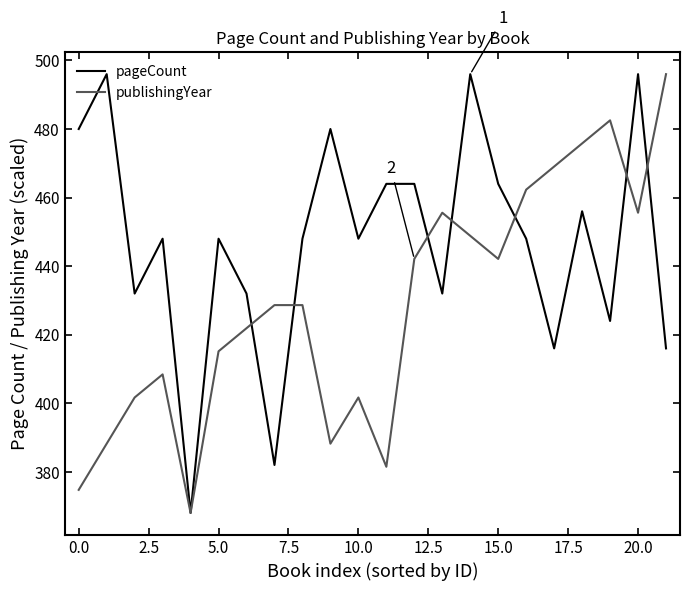

Rank the series by their average value, from lowest to highest.

publishingYear, pageCount